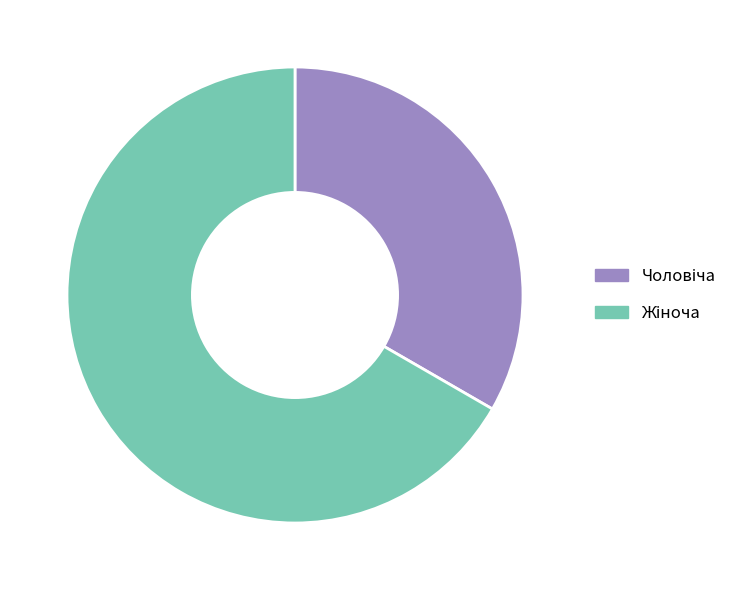

Count the number of slices in the pie.

2